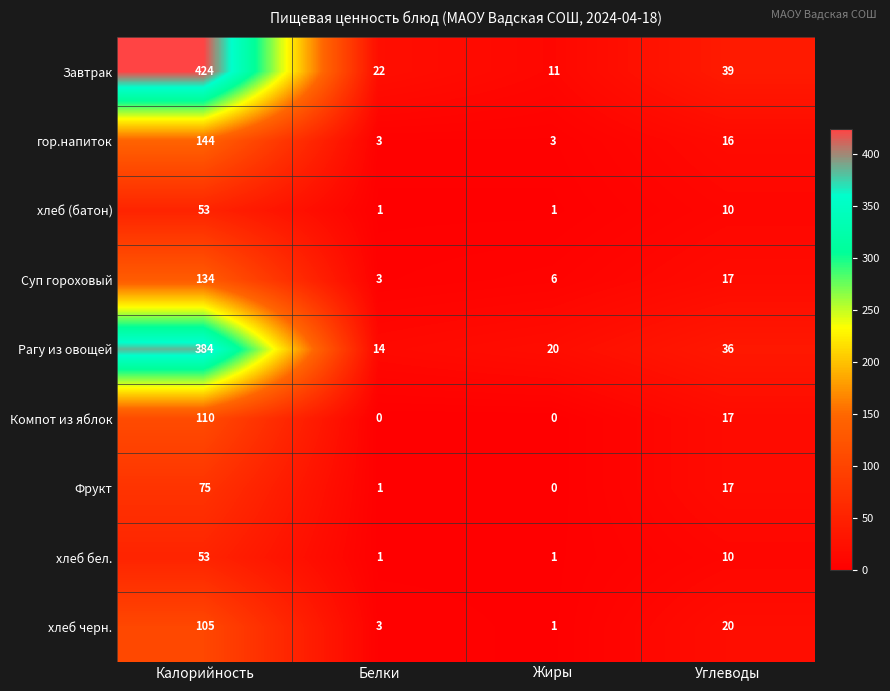

Which category has the highest value in the Рагу из овощей series?

Калорийность